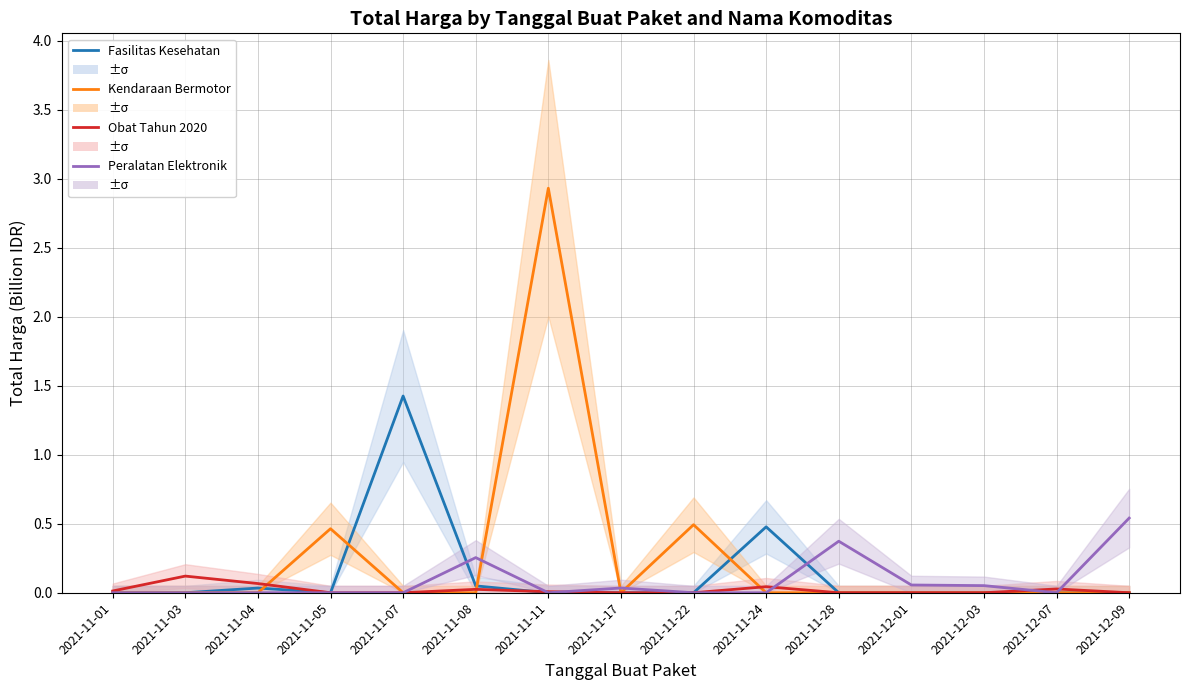

Does the chart display data point markers on the line(s)?

No